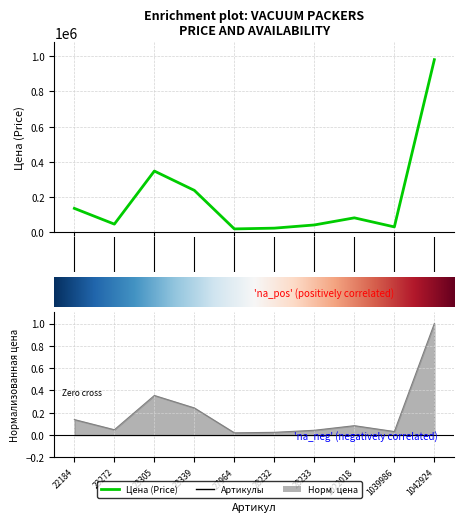

The chart shows a value of 347872 at 2. True or false?

True